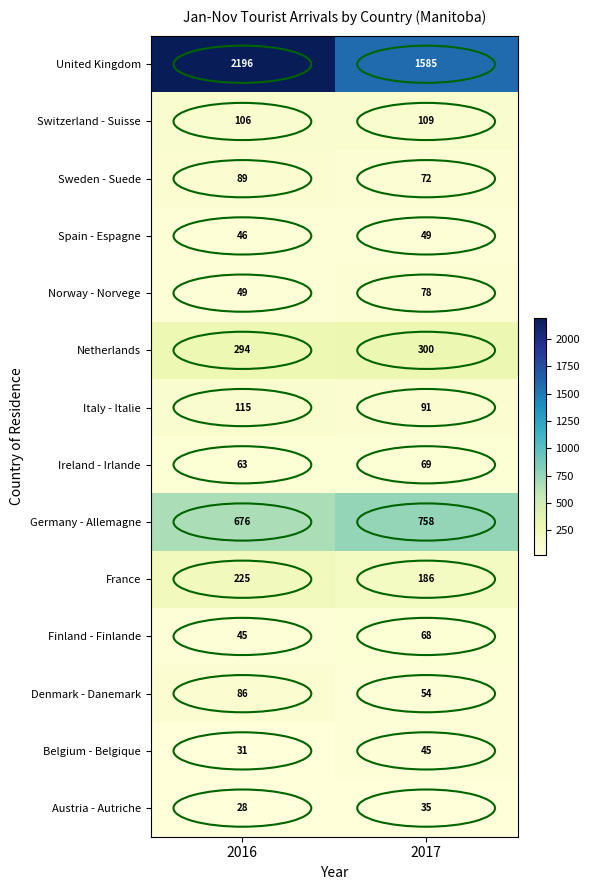

What is the difference between the Netherlands values at 2017 and 2016?

6